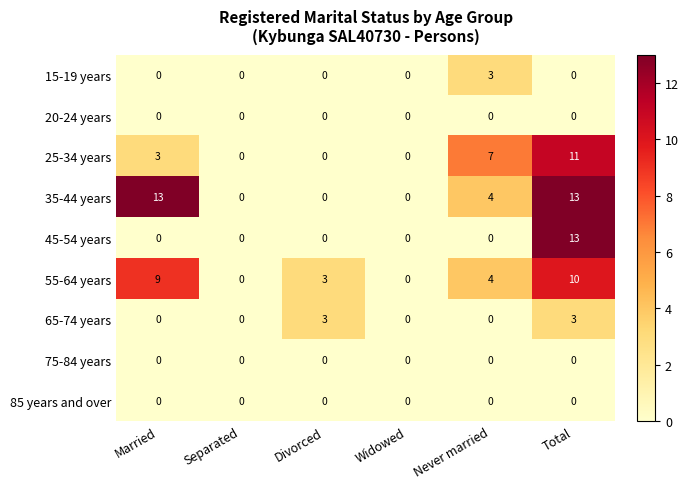

At which label is 35-44 years closest to 6?

Never married